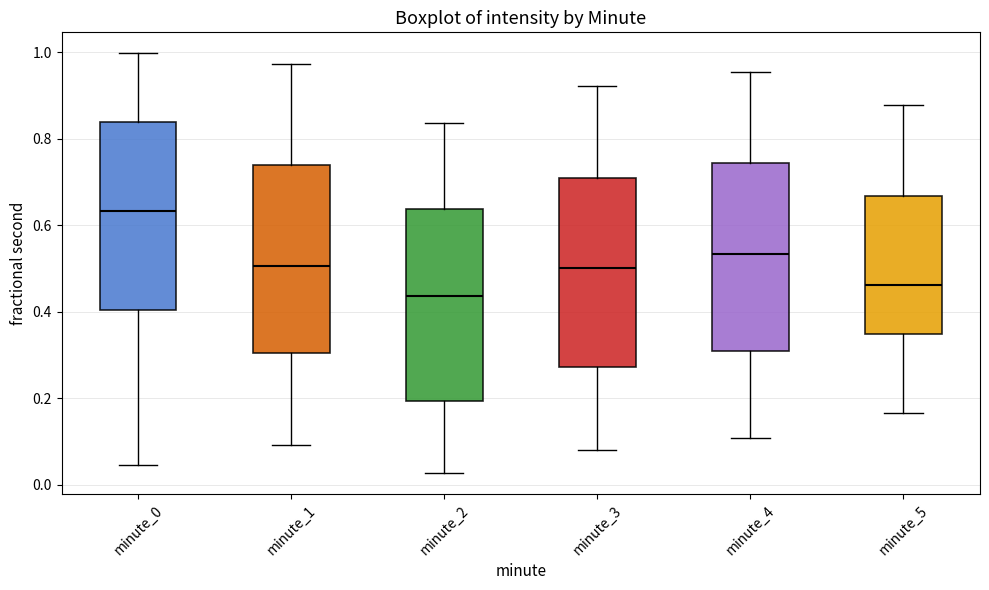

Which box has the lowest median line?

minute_2